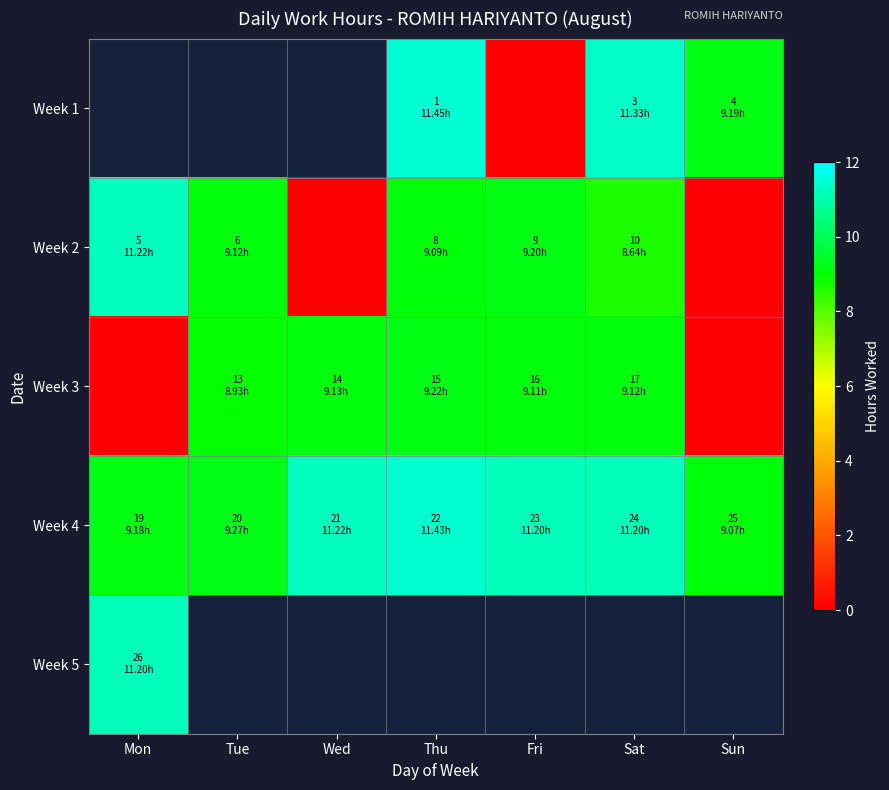

The Week 1 series shows 9.2 at Sun. True or false?

True